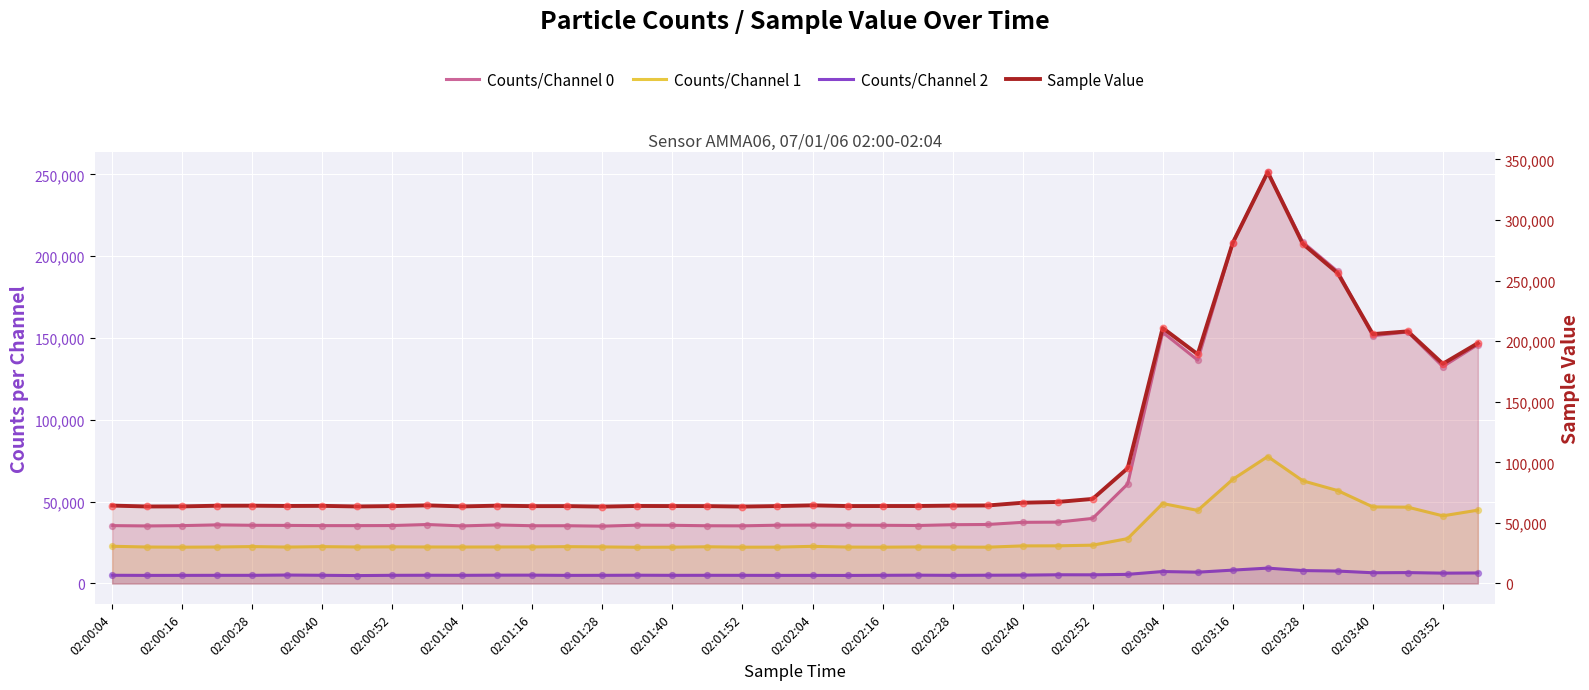

Which series has the largest Y range (max minus min)?

Sample Value